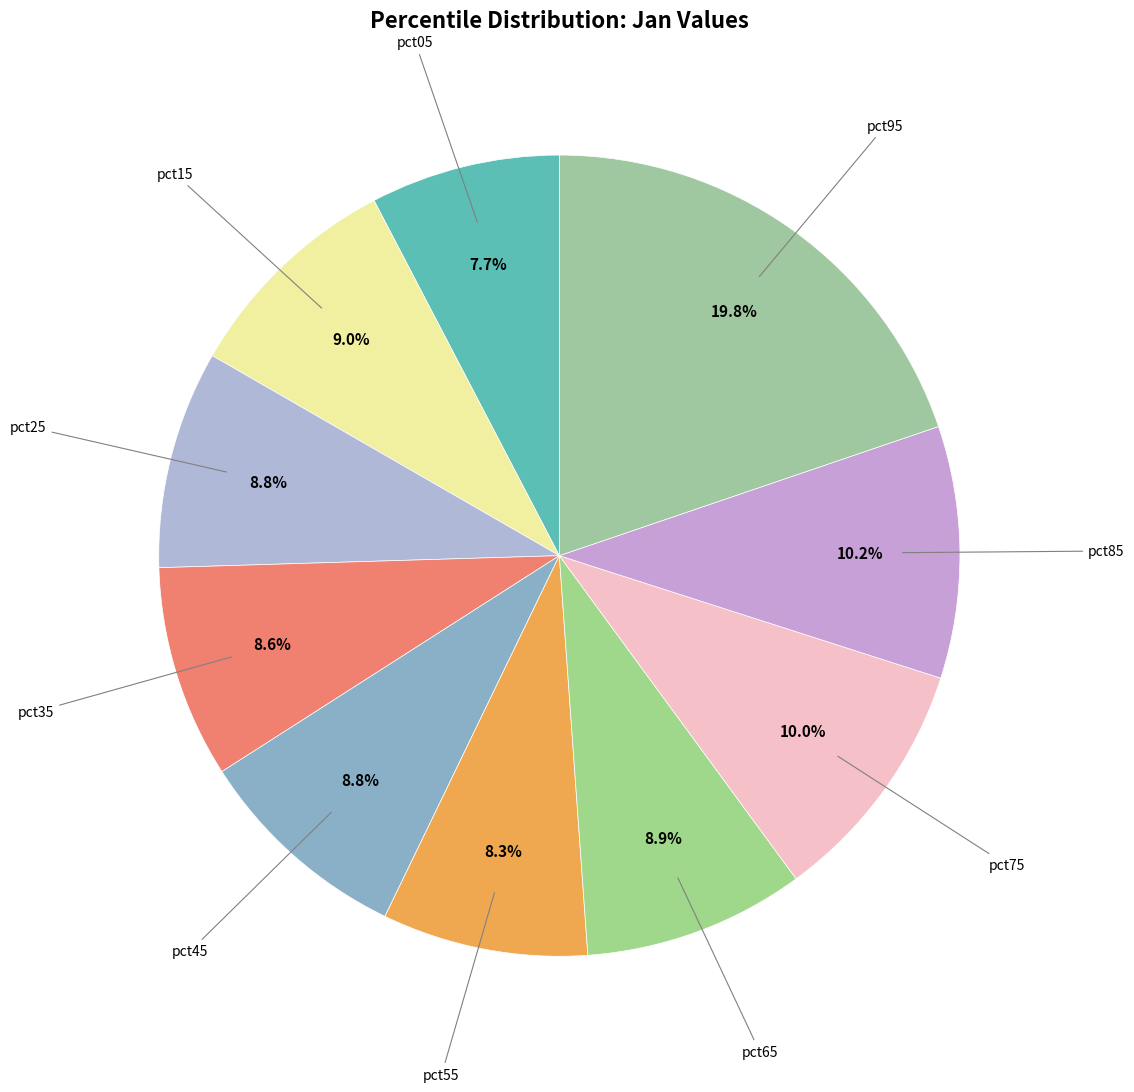

Count the number of slices in the pie.

10